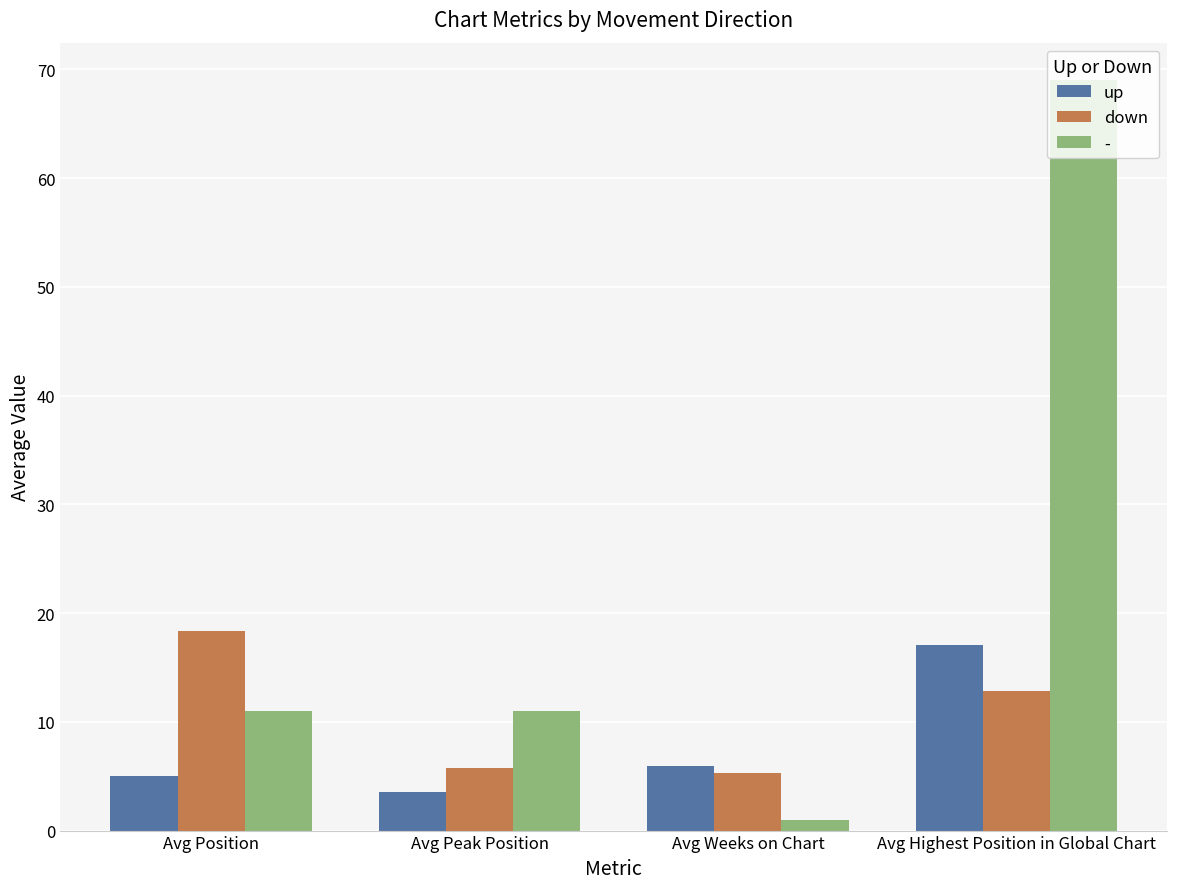

Is the value of down at Avg Highest Position in Global Chart greater than the value of up at Avg Weeks on Chart?

Yes